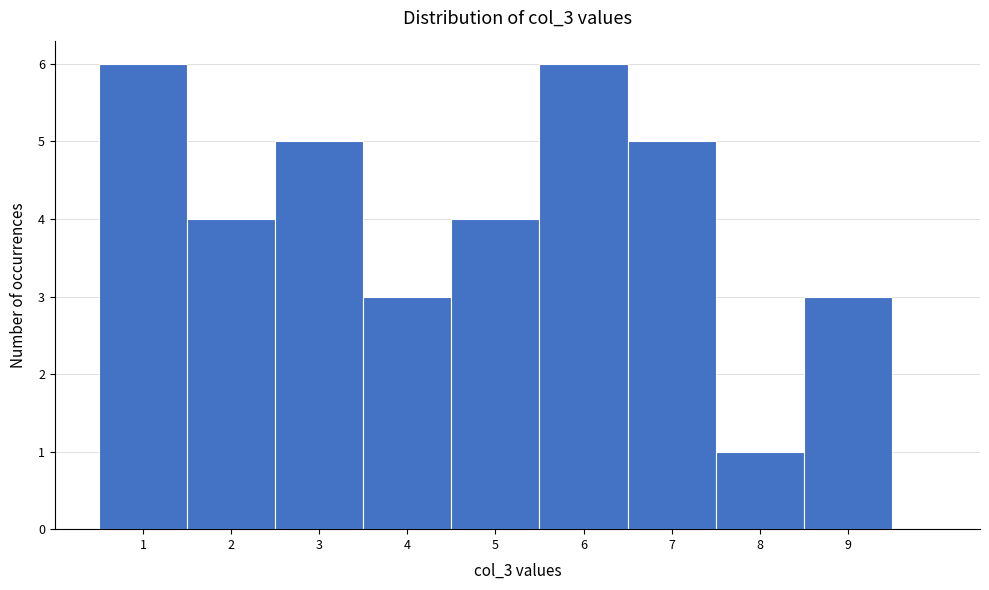

Reading left to right, list every bar in this chart as the range it spans on the x-axis followed by its height. The values are not printed on the chart, so give them approximately, as read against the axis.

0.5 to 1.5: 6
1.5 to 2.5: 4
2.5 to 3.5: 5
3.5 to 4.5: 3
4.5 to 5.5: 4
5.5 to 6.5: 6
6.5 to 7.5: 5
7.5 to 8.5: 1
8.5 to 9.5: 3